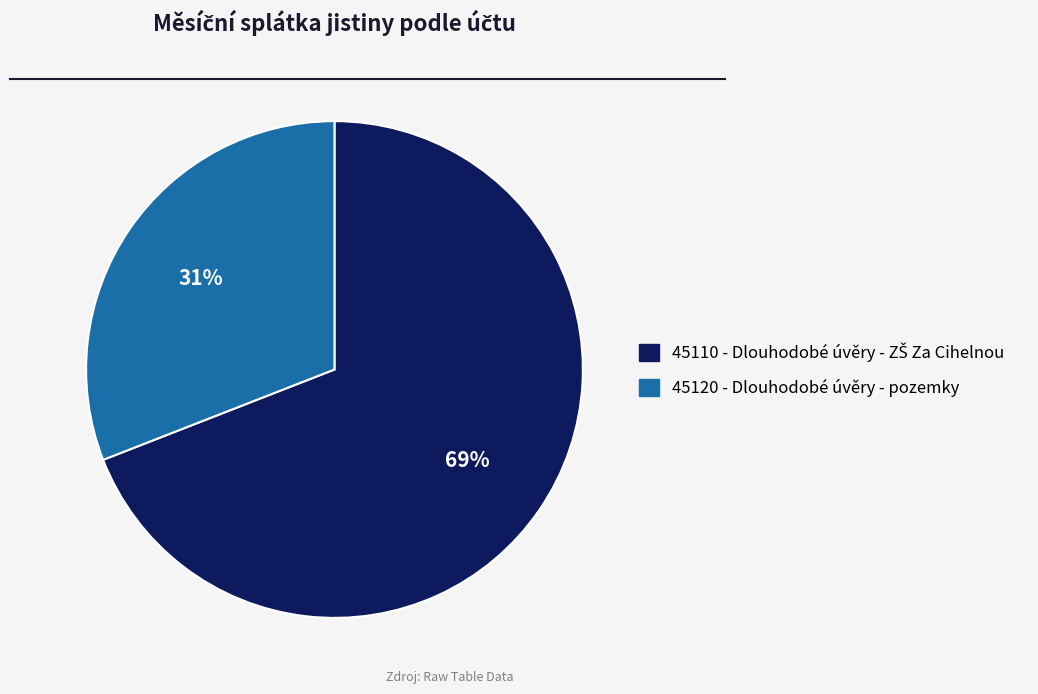

The 45120 - Dlouhodobé úvěry - pozemky slice represents 24% of the pie. True or false?

False